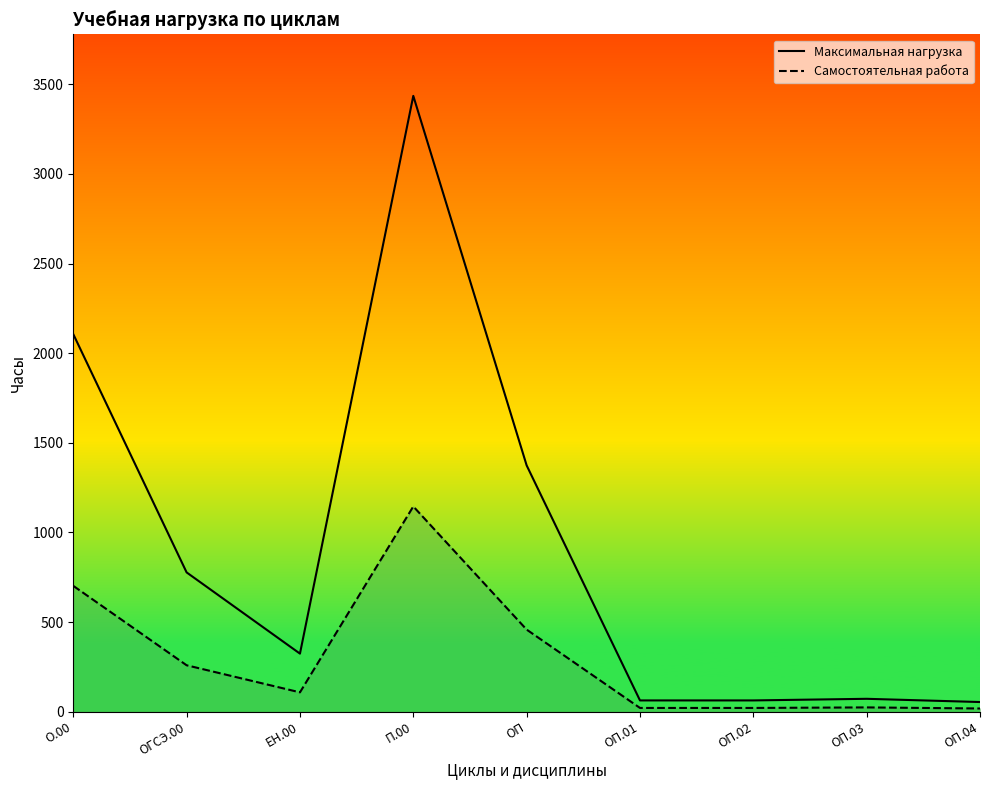

At which category does the chart reach its minimum across all series?

ОП.04